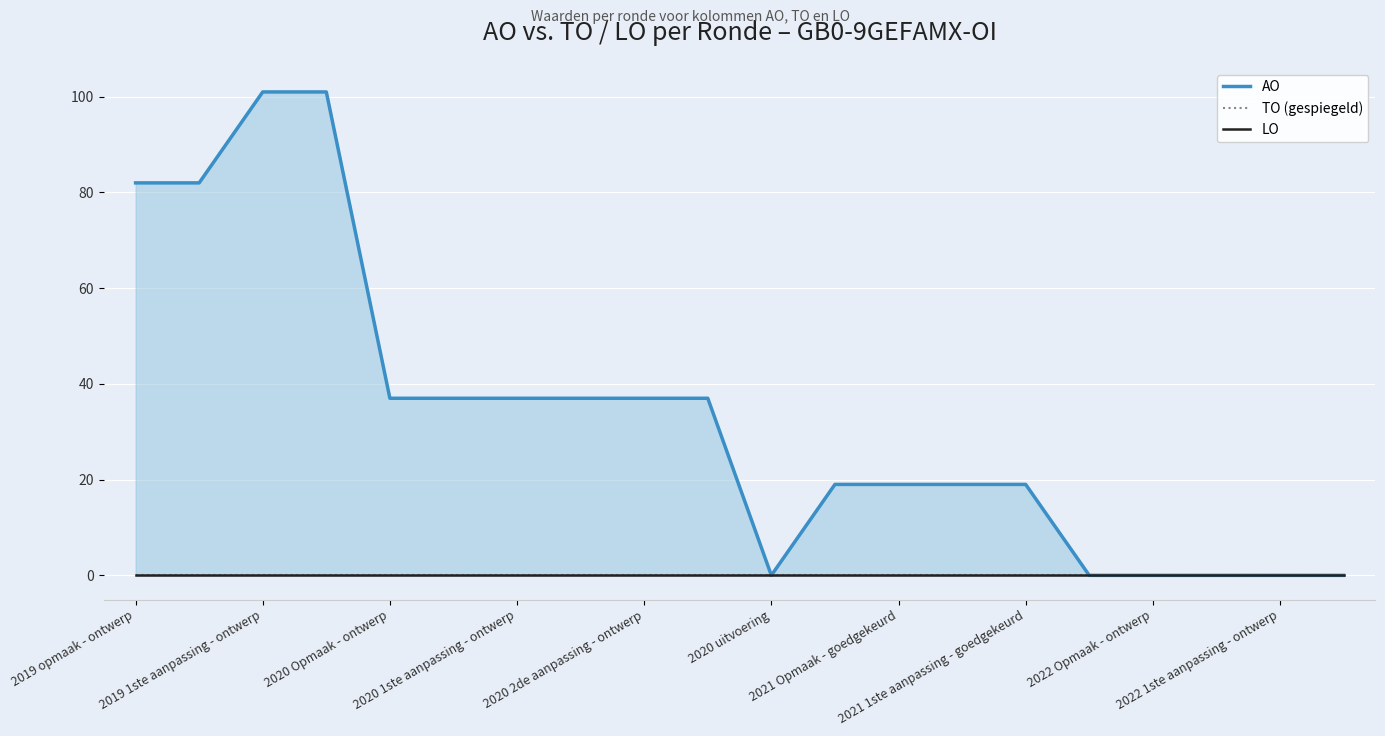

At 2020 Opmaak - ontwerp, list the series in order from largest to smallest.

AO, TO (gespiegeld), LO